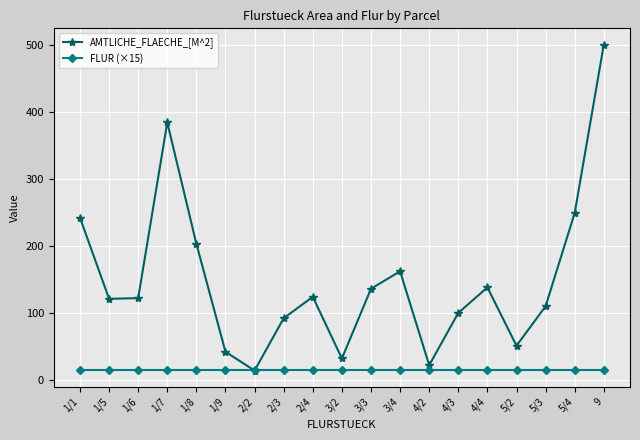

What are all the series names shown in the legend?

AMTLICHE_FLAECHE_[M^2], FLUR (×15)